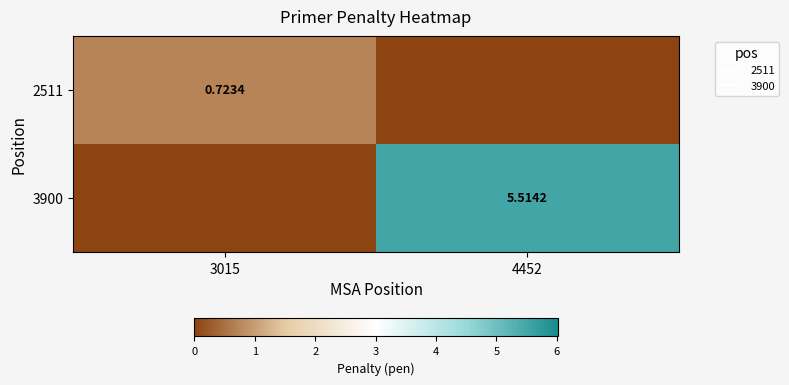

What is the maximum value shown in the chart?

5.5